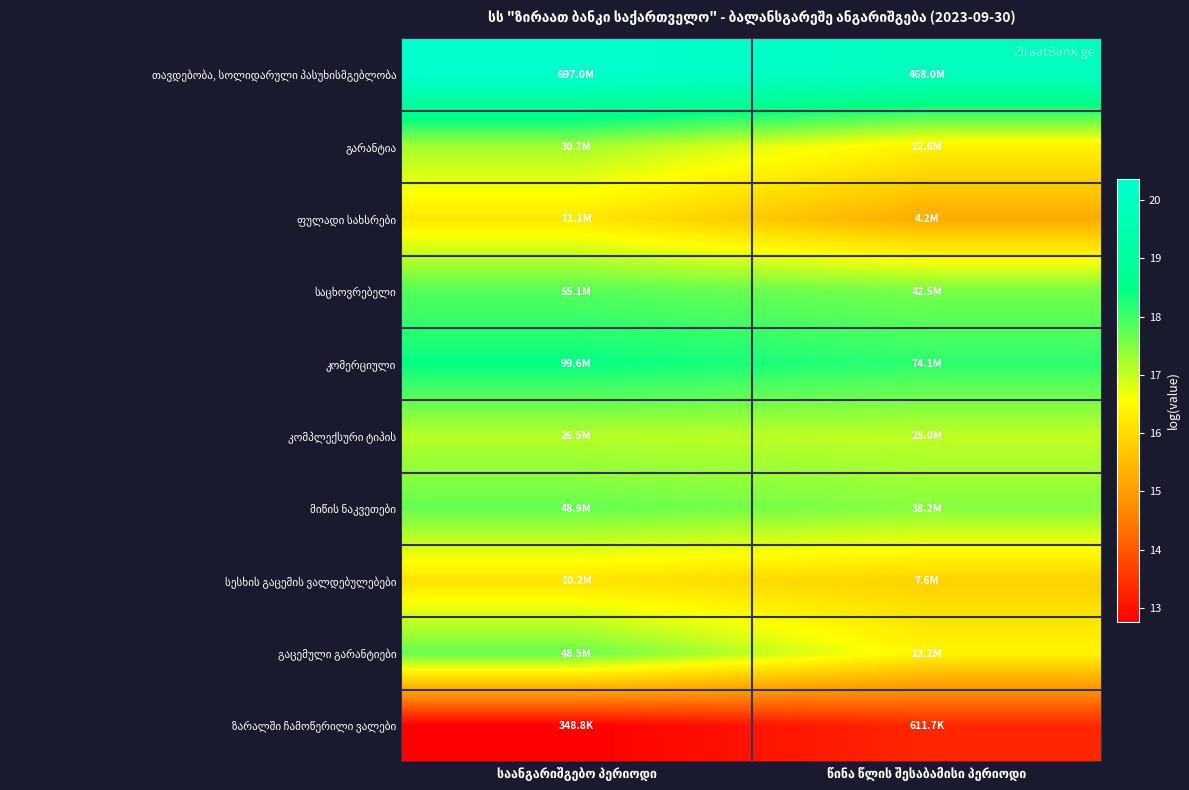

Read the გარანტია value at საანგარიშგებო პერიოდი.

17.2